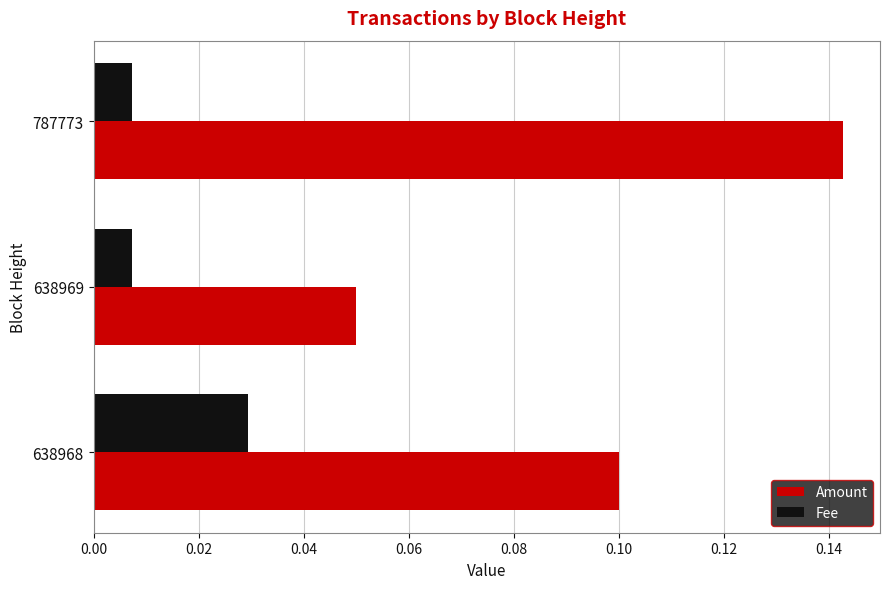

At which label does Amount reach its minimum?

638969